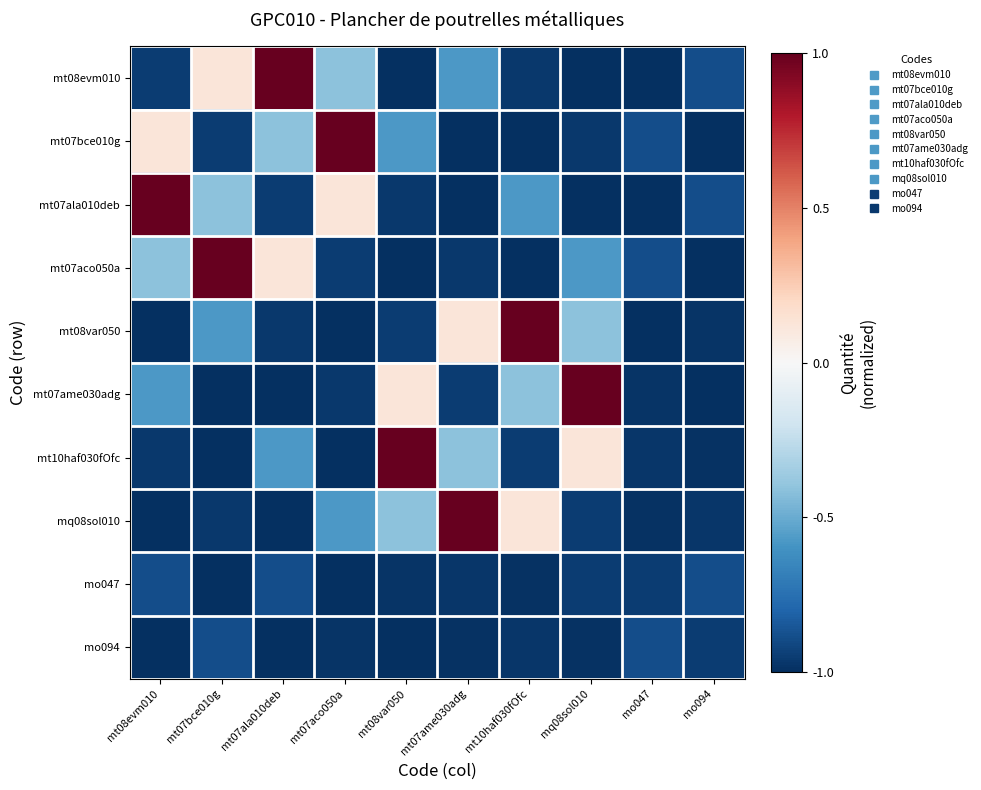

What is the total value across all series at mt07aco050a?

-5.7